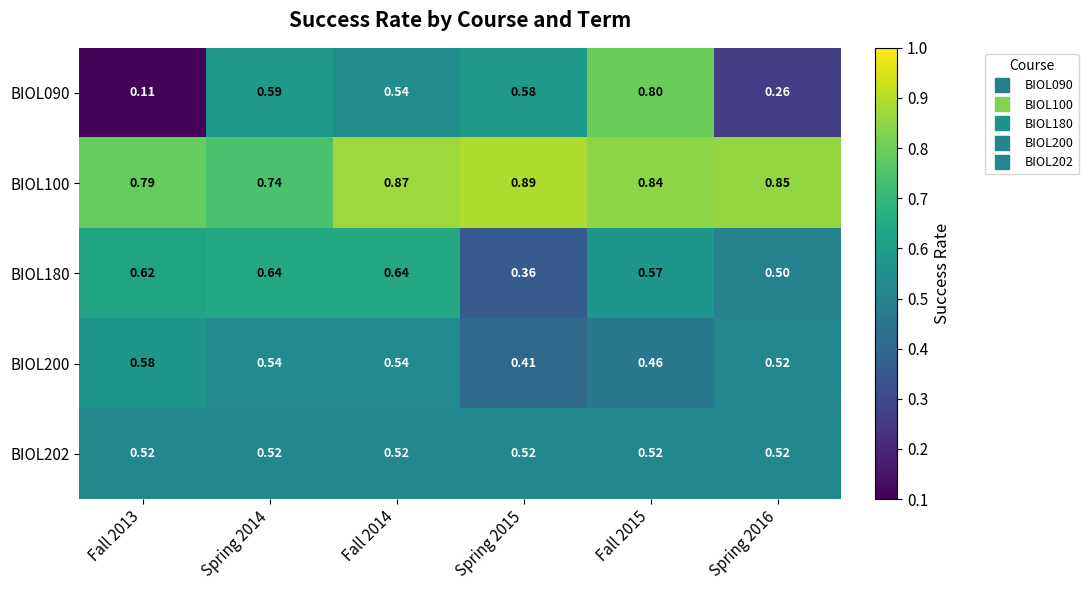

Is the value of BIOL100 at Spring 2014 greater than the value of BIOL090 at Spring 2016?

Yes